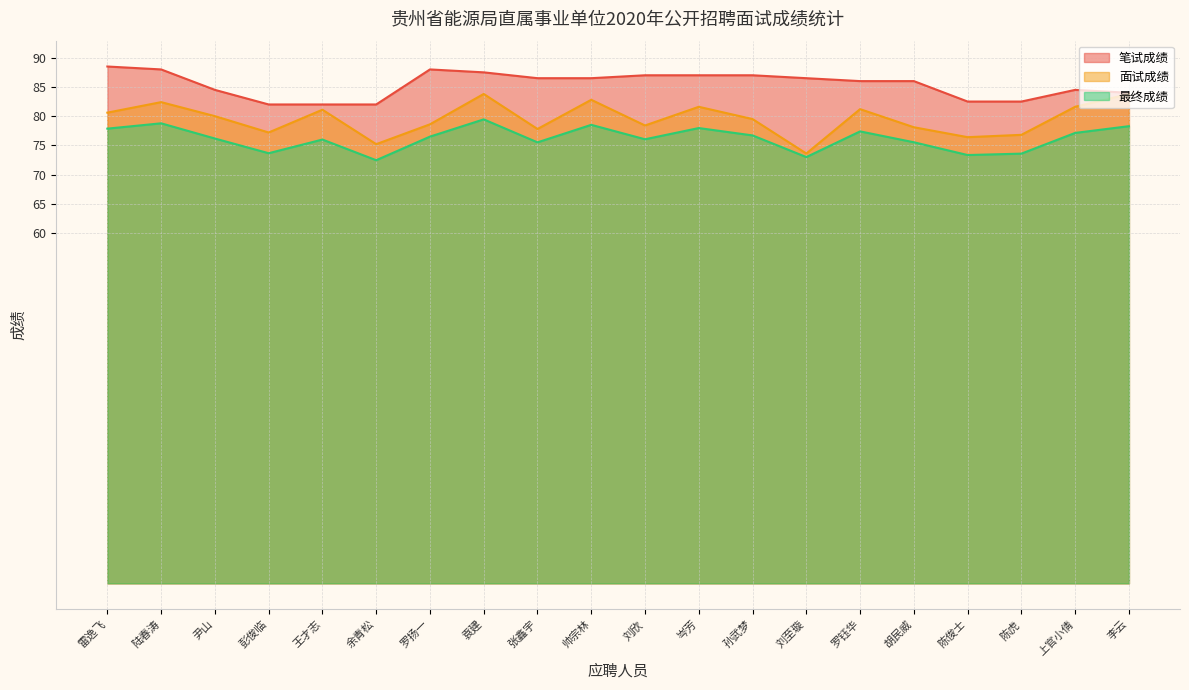

True or false: 笔试成绩 and 面试成绩 cross at least once.

False